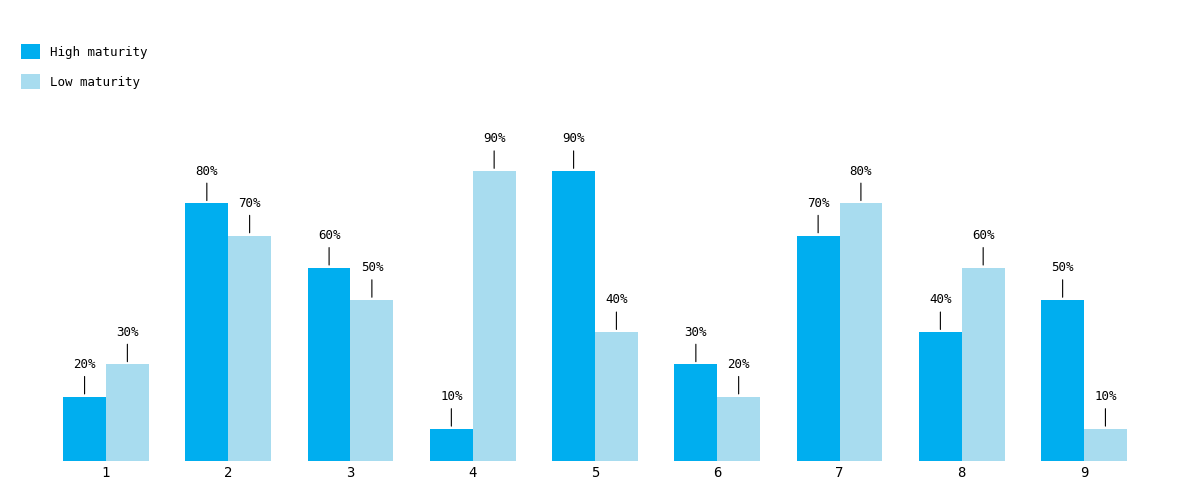

What are all the series names shown in the legend?

High maturity, Low maturity